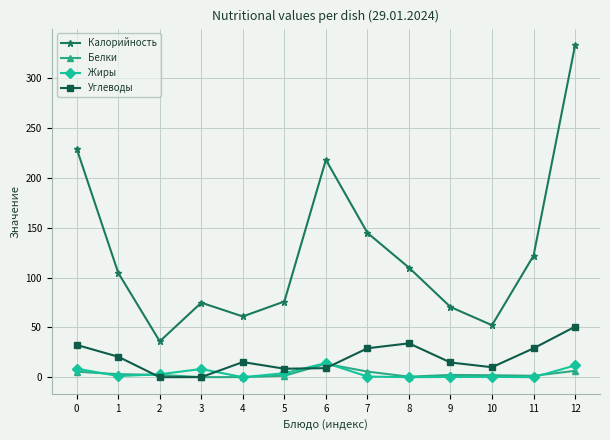

Is it true that Углеводы equals 32.4 at 0?

True